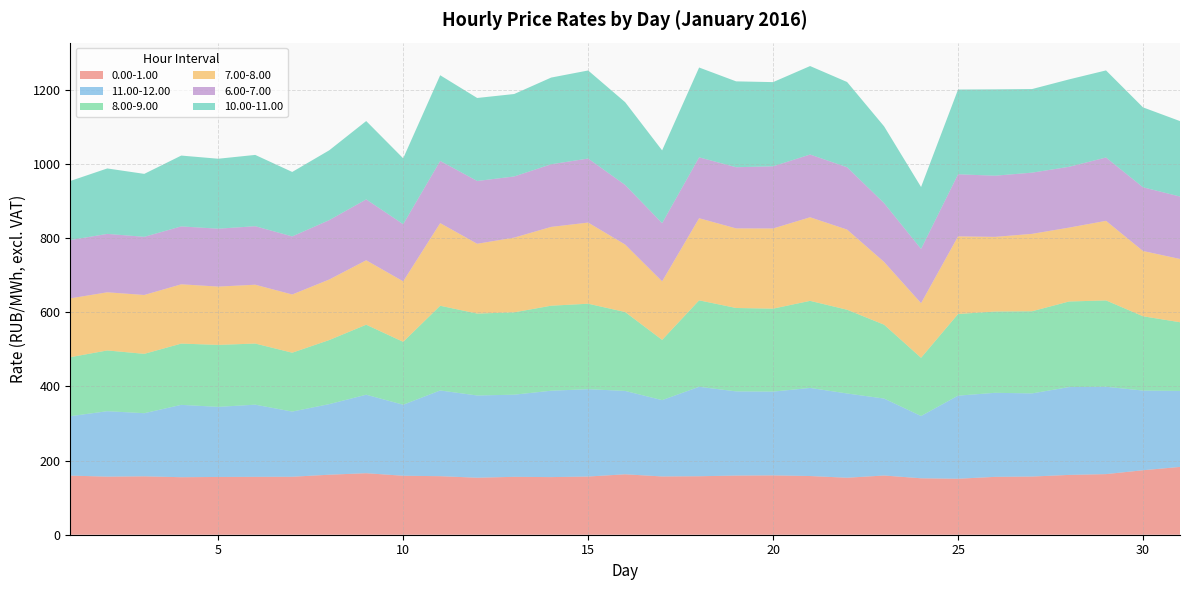

Reading left to right, what are all the values shown in this chart?

0.00-1.00: 159.4	156.7	157.5	155.1	155.8	156.1	156.3	161.9	165.9	159.1	157.9	153.8	156.2	155.4	157.0	163.0	157.2	157.7	159.6	160.1	158.3	153.7	159.7	152.2	151.0	156.1	156.9	161.3	163.5	173.9	182.9
11.00-12.00: 160.3	176.5	170.3	195.1	189.1	194.7	175.8	190.4	211.7	191.6	231.2	221.8	221.5	233.0	235.6	224.8	205.9	241.3	227.1	225.9	237.6	227.2	207.5	168.0	224.1	226.7	224.2	236.9	235.6	214.9	205.0
8.00-9.00: 159.1	163.8	160.1	165.3	167.1	164.9	158.8	172.8	188.8	169.6	228.5	221.0	222.1	229.3	230.5	212.8	162.5	233.2	224.9	223.8	234.8	225.9	199.3	157.0	220.2	219.2	221.6	230.8	232.9	200.4	185.3
7.00-8.00: 158.7	156.8	158.8	159.9	157.2	158.7	157.0	163.3	173.8	163.1	222.9	188.2	201.5	212.6	218.8	182.0	157.9	221.4	214.7	216.2	225.4	216.2	169.2	147.3	209.4	201.3	208.7	199.3	214.6	176.0	170.7
6.00-7.00: 157.3	157.6	156.9	156.2	156.2	157.8	156.7	160.2	164.2	154.2	167.8	169.4	165.0	168.9	172.8	160.8	157.0	164.3	165.0	167.7	169.2	168.1	158.7	146.3	167.5	165.0	165.1	164.0	170.8	171.9	168.4
10.00-11.00: 159.4	176.5	169.8	191.0	188.7	192.3	173.8	188.3	211.3	177.7	231.1	223.9	222.4	233.8	237.5	223.2	196.2	242.3	231.6	227.0	238.6	229.9	207.1	167.0	228.5	232.9	225.4	235.7	234.9	215.5	203.4